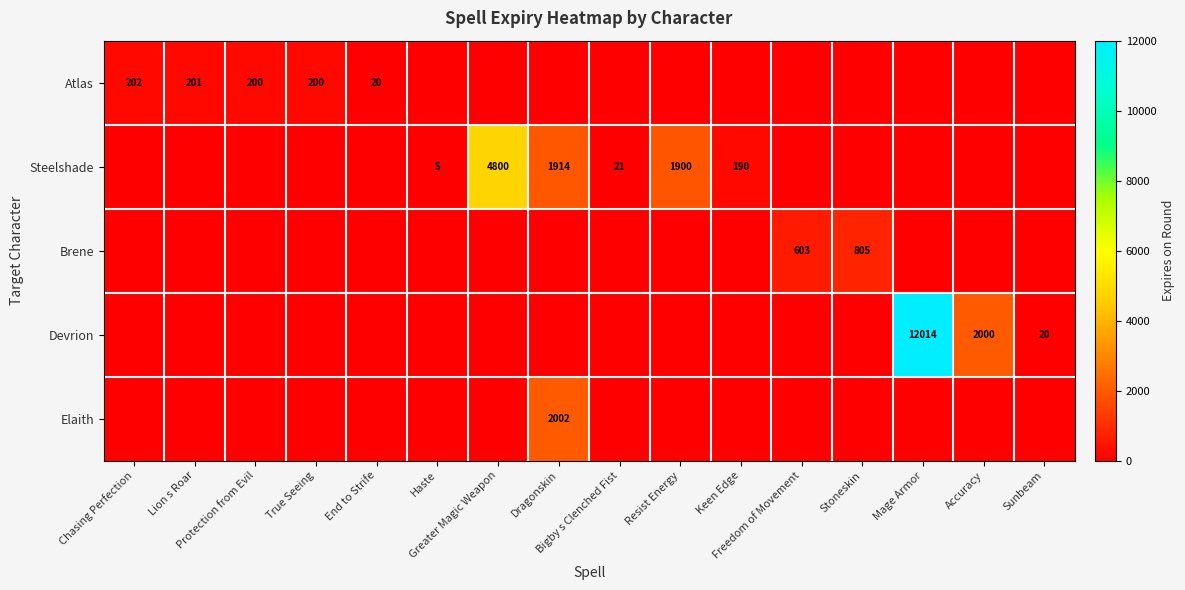

At how many categories does at least one series exceed 9903?

1